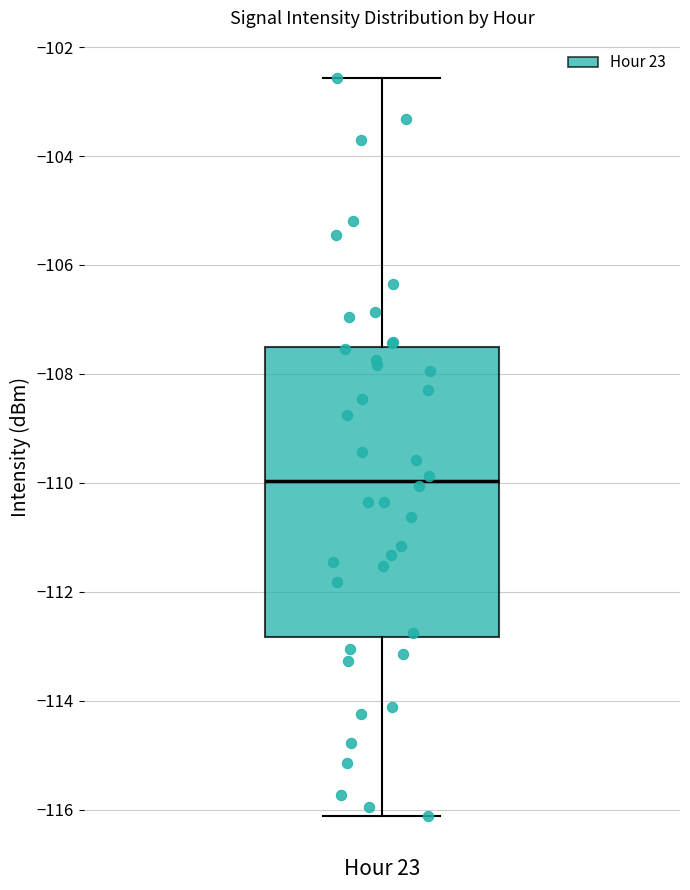

Read this box plot against the y-axis: the position of the median line, the range covered by the box, and the ends of both whiskers. The values are not printed on the chart, so give them approximately, as read against the axis.

median -110.0, box -112.8 to -107.6, whiskers -116.2 to -102.6